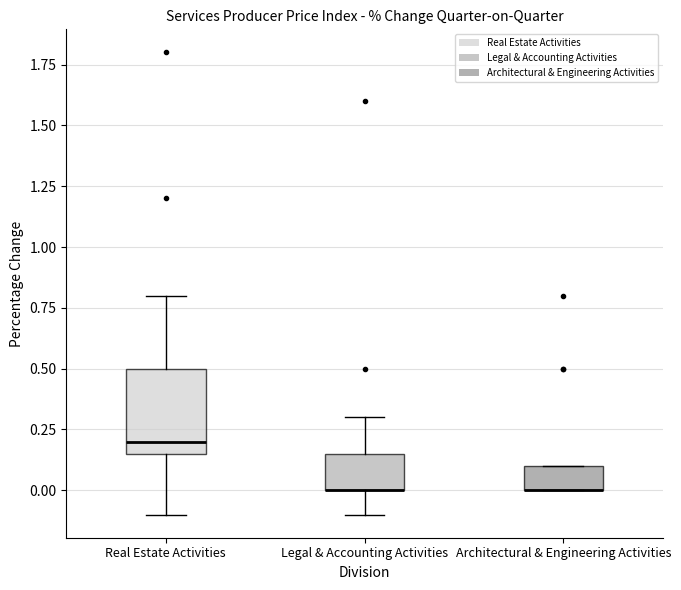

Comparing the boxes themselves (not the whiskers), which one is the tallest?

Real Estate Activities